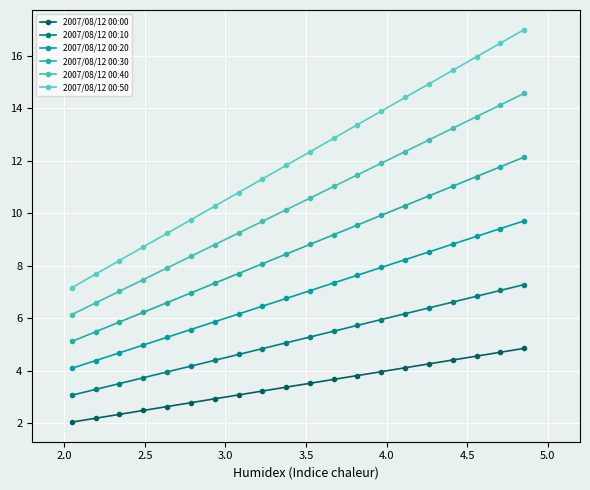

True or false: 2007/08/12 00:40 and 2007/08/12 00:00 cross at least once.

False